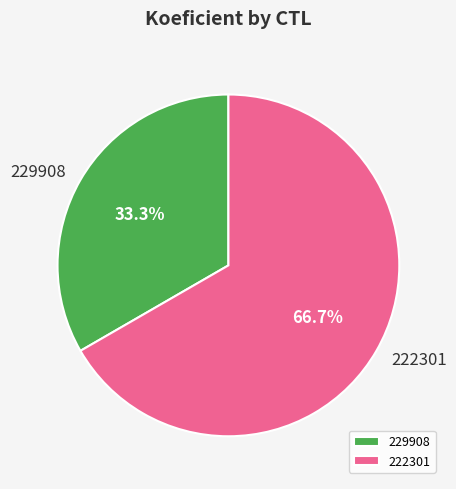

Rank the categories by value from highest to lowest.

222301, 229908